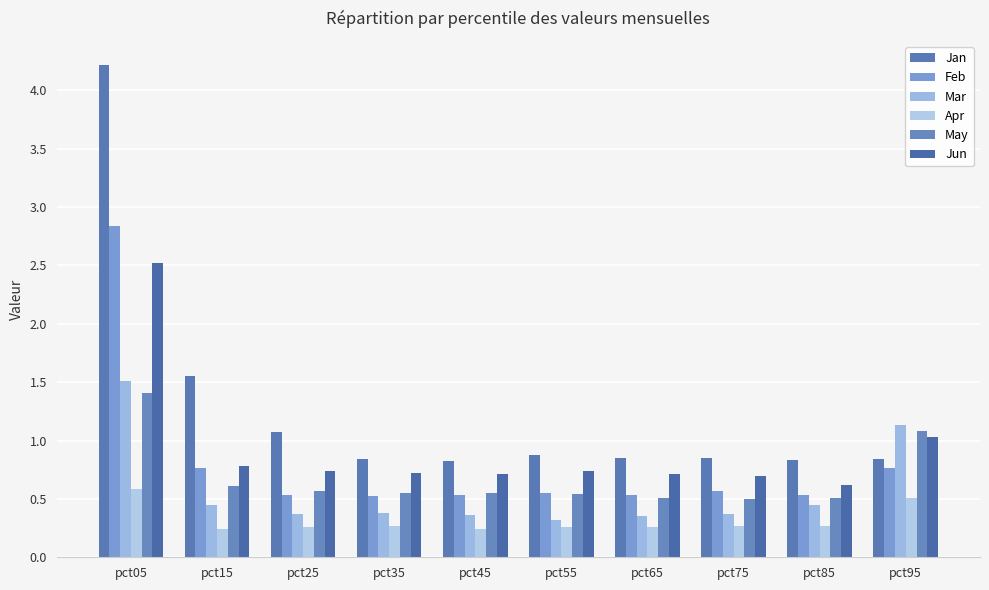

What is the value of the Feb bar at the 4th from the left?

0.5